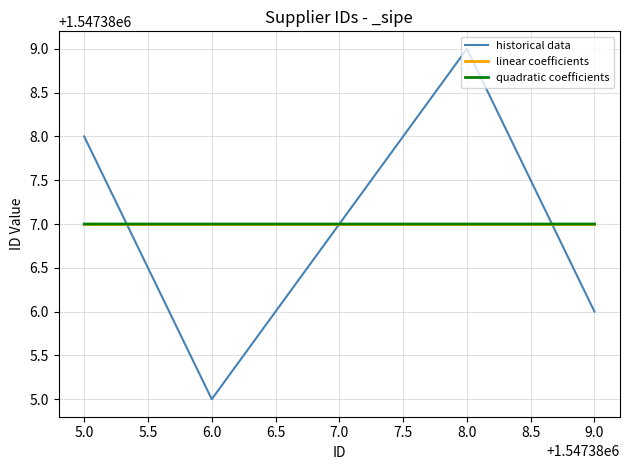

Between 5.0 and 8.0, which series saw the biggest shift?

historical data